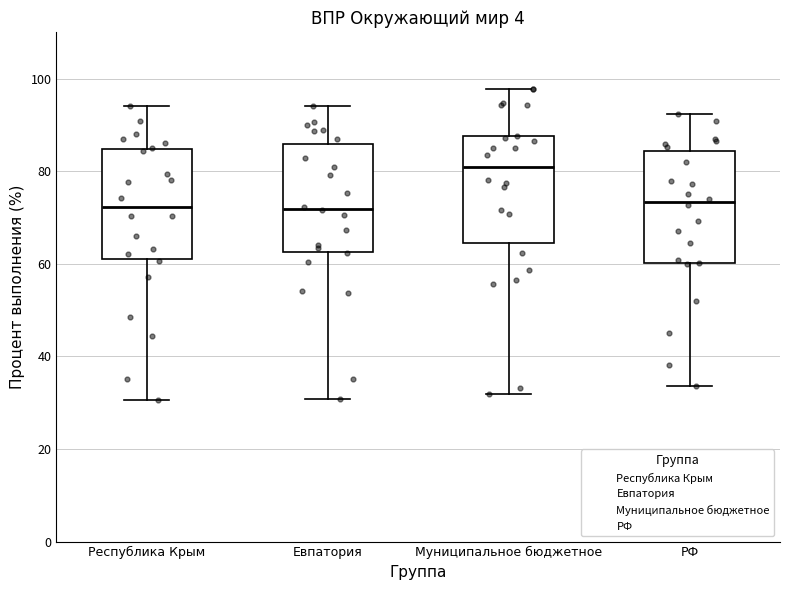

Reading left to right, read every box against the y-axis: the position of its median line, the range the box covers, and the ends of its whiskers. The values are not printed on the chart, so give them approximately, as read against the axis.

Республика Крым: median 72, box 62 to 84, whiskers 30 to 94
Евпатория: median 72, box 62 to 86, whiskers 30 to 94
Муниципальное бюджетное: median 80, box 64 to 88, whiskers 32 to 98
РФ: median 74, box 60 to 84, whiskers 34 to 92